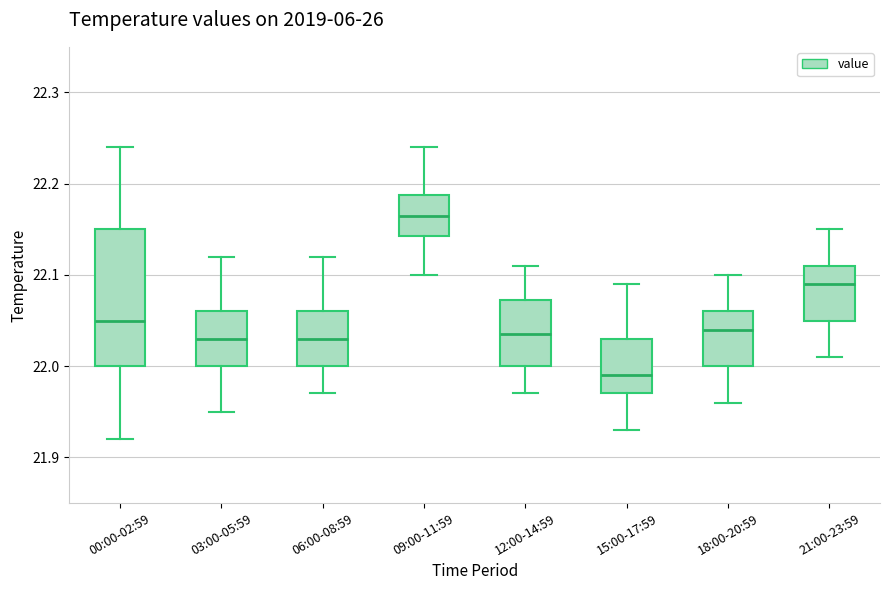

Which box has the highest median line?

09:00-11:59